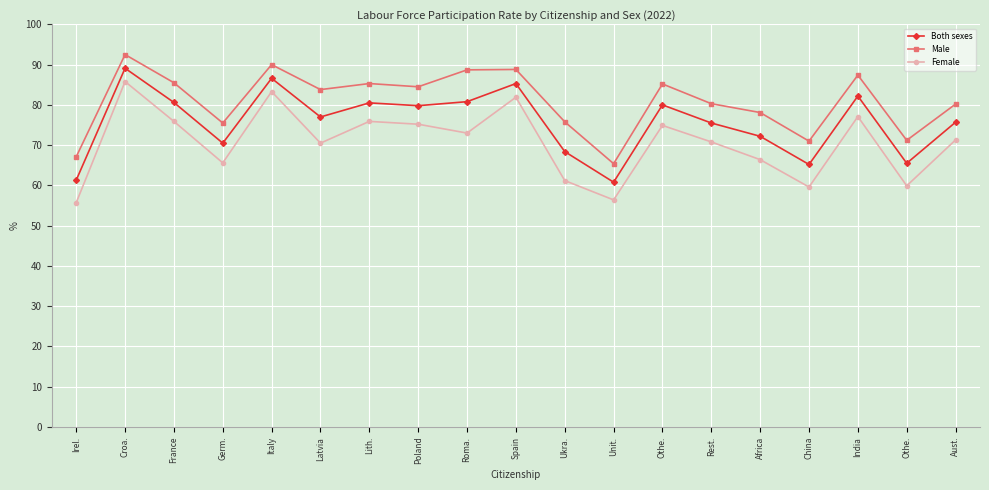

Rank the series at Croa. from lowest to highest value.

Female, Both sexes, Male